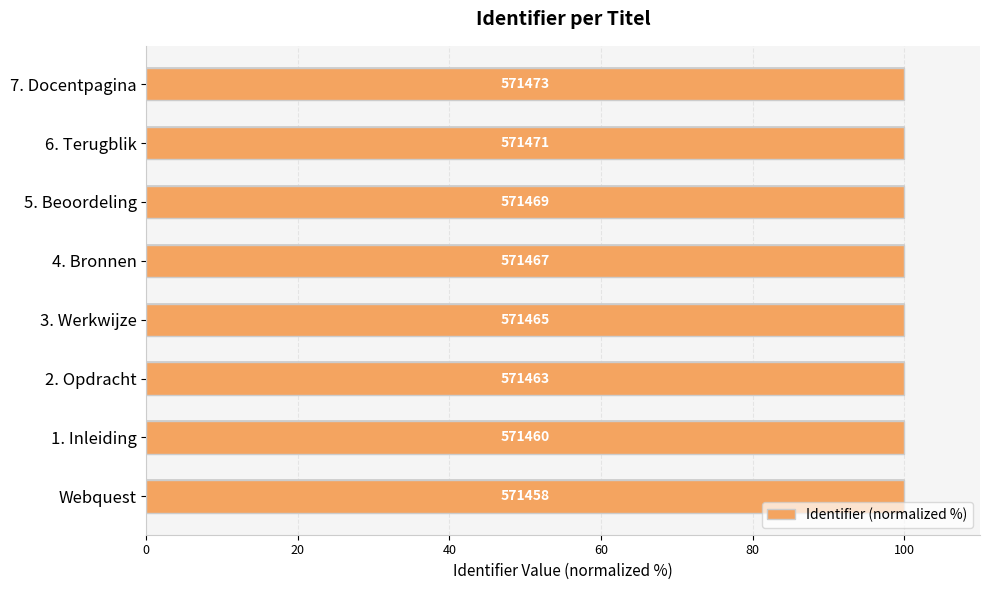

At which category does the chart reach its peak across all series?

7. Docentpagina